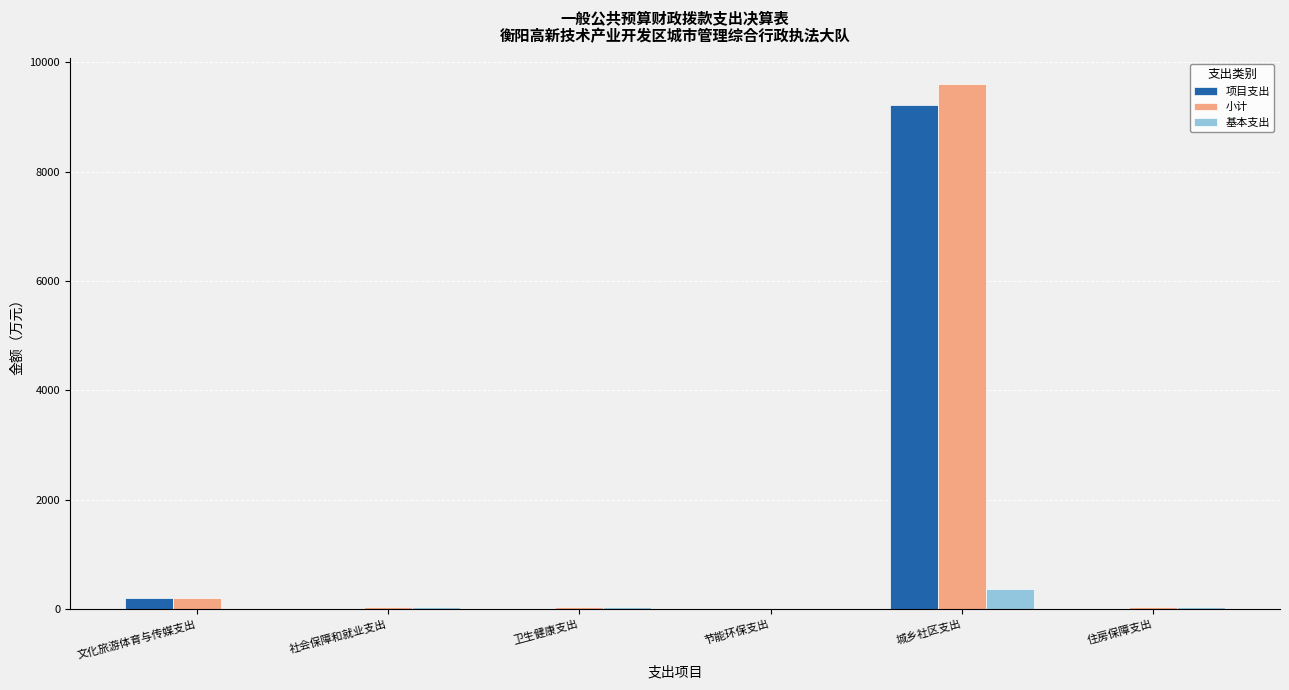

True or false: 项目支出 has a value of 0.0 at 社会保障和就业支出.

True